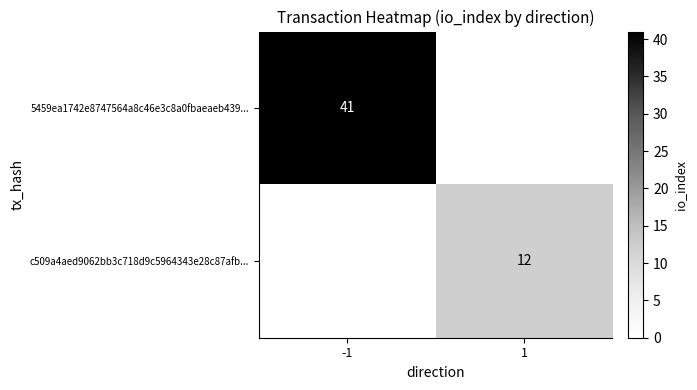

The c509a4aed9062bb3c718d9c5964343e28c87afb... series shows 18 at 1. True or false?

False